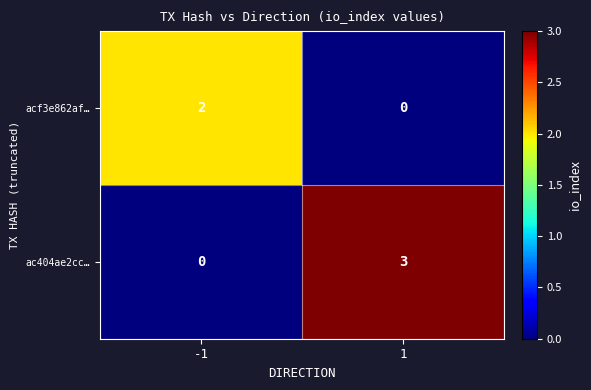

How many values in the acf3e862af… series are below 2?

1